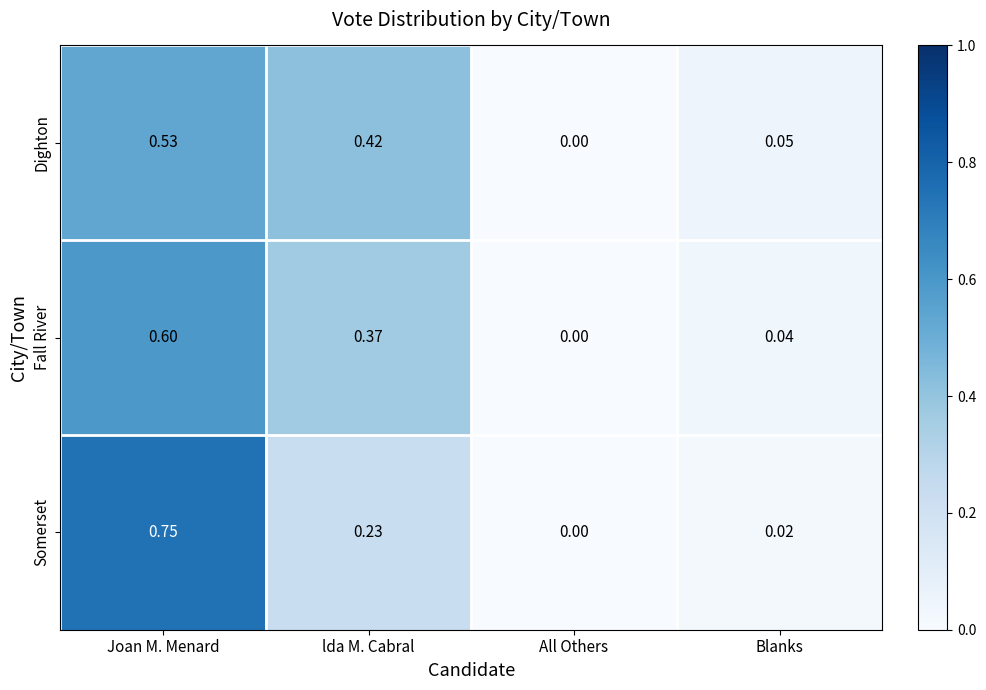

Which series changed the most between Joan M. Menard and All Others?

Somerset